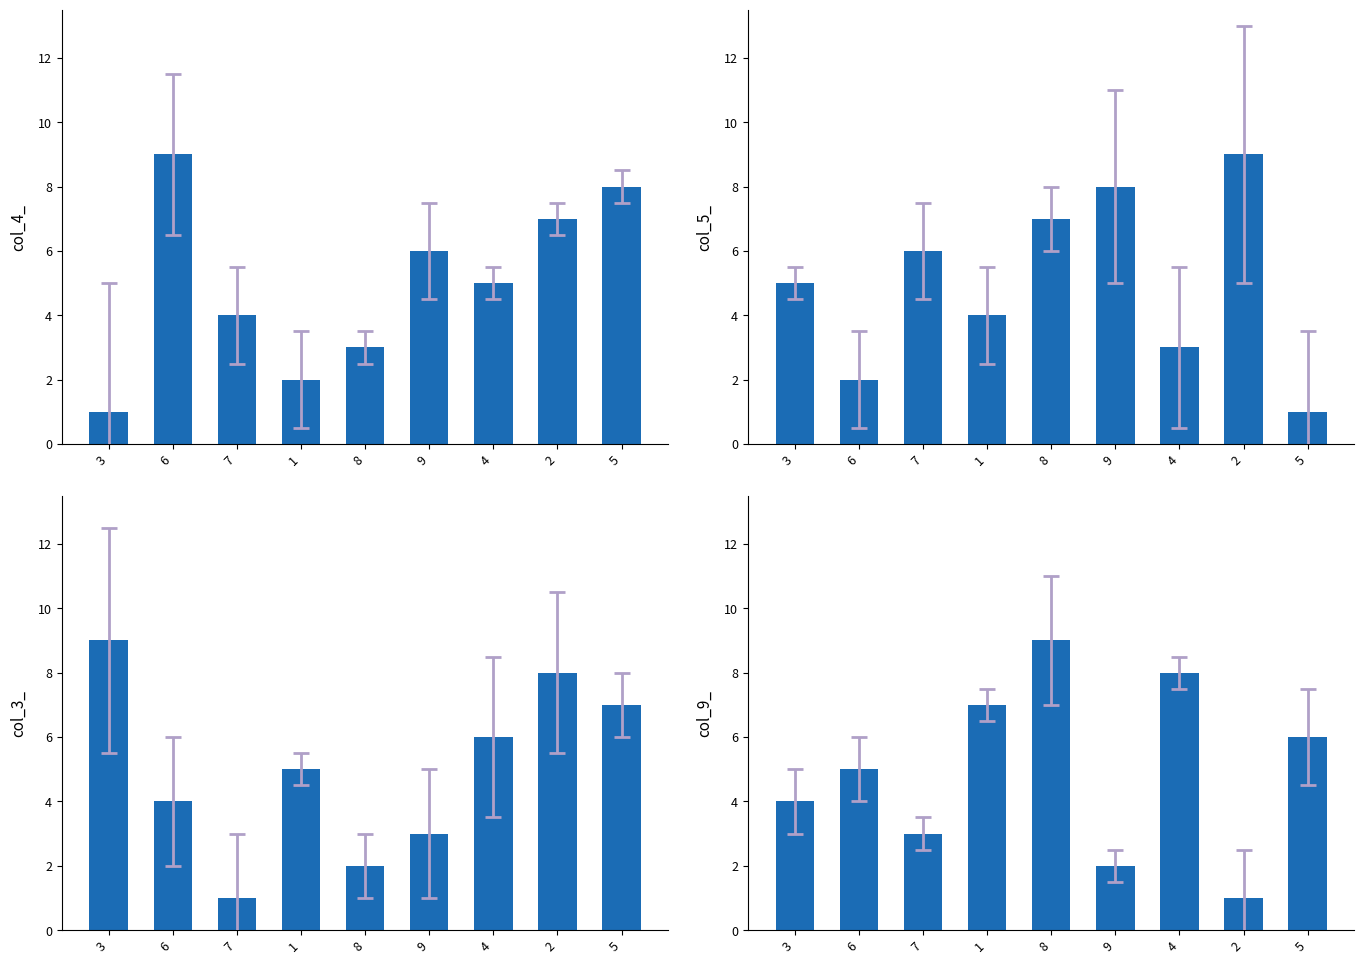

Reading left to right, extract all data points from this chart.

col_4: 1	9	4	2	3	6	5	7	8
col_5: 5	2	6	4	7	8	3	9	1
col_3: 9	4	1	5	2	3	6	8	7
col_9: 4	5	3	7	9	2	8	1	6